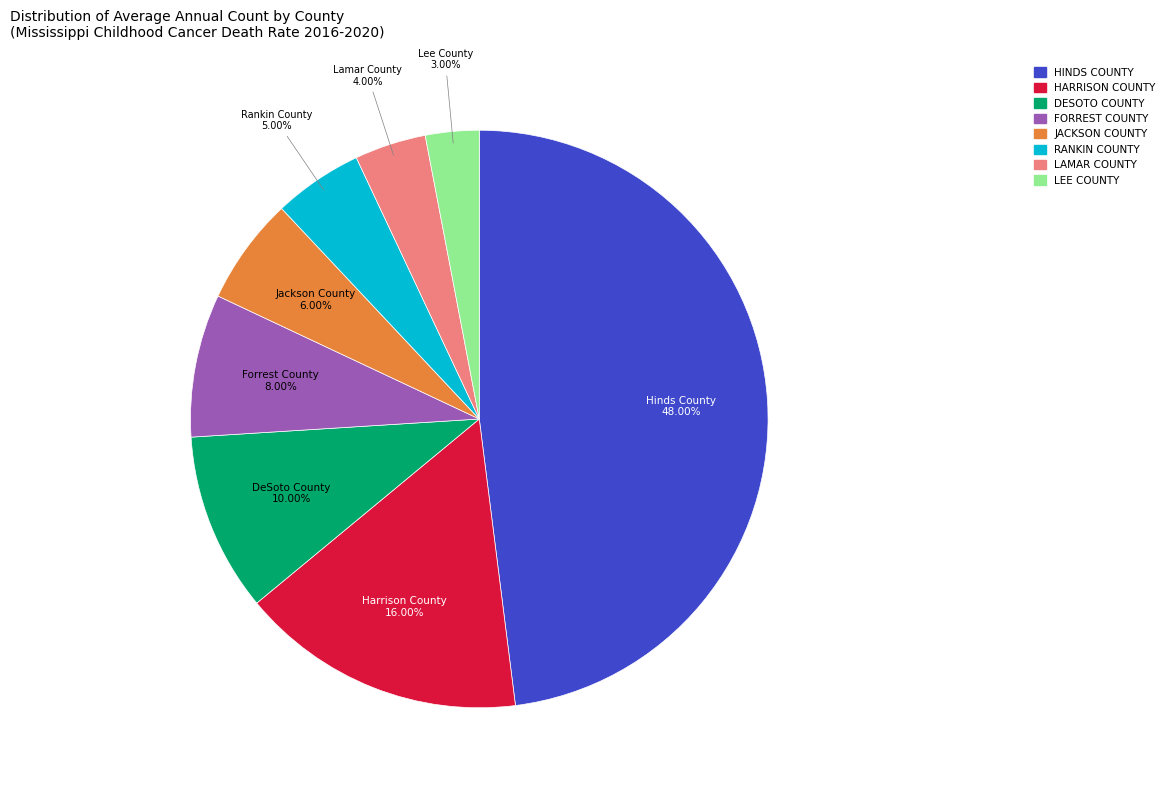

Is there any slice that represents more than half of the pie?

No